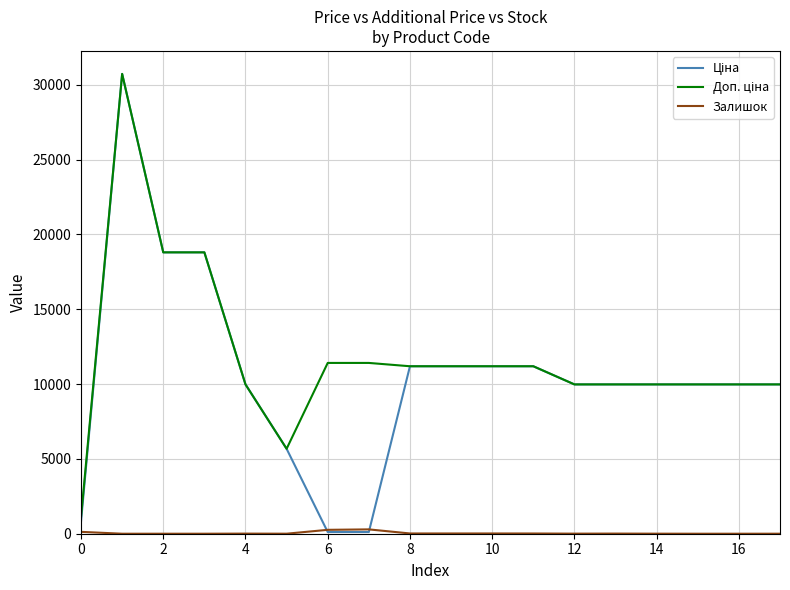

At how many categories does at least one series exceed 3164?

17